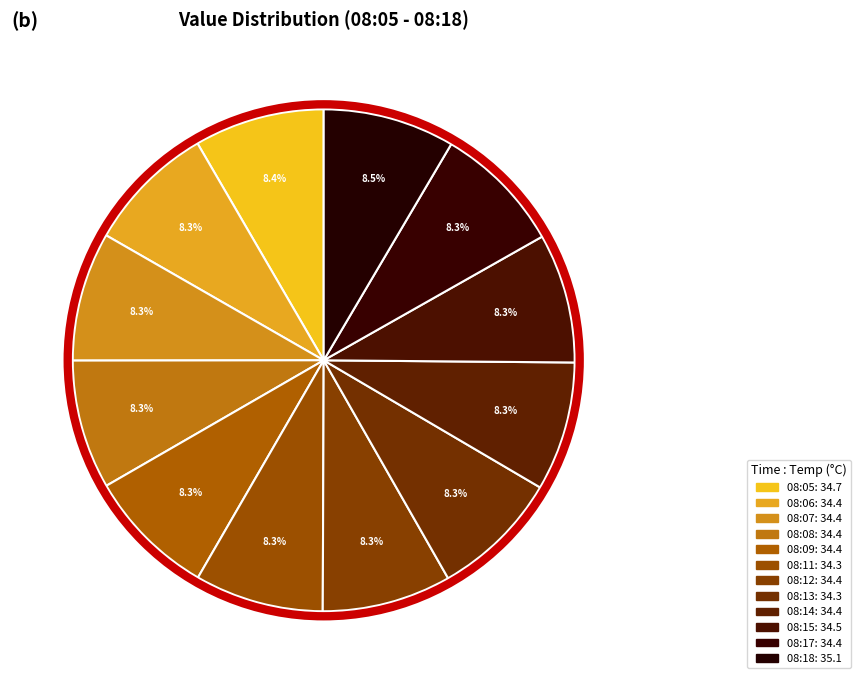

What is the ratio of the value at 08:09 to the value at 08:18?

1.0